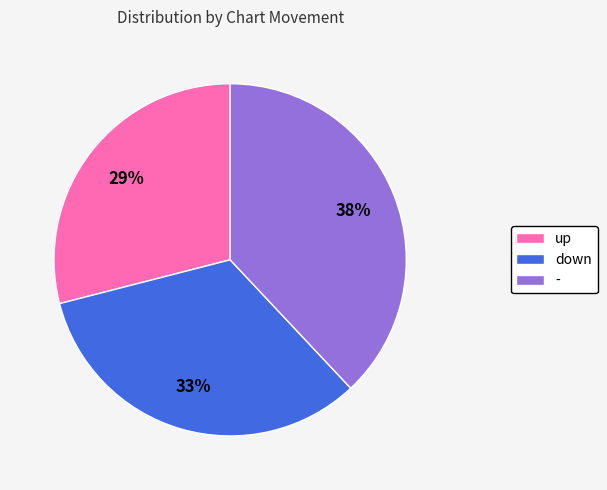

The - slice represents 38% of the pie. True or false?

True